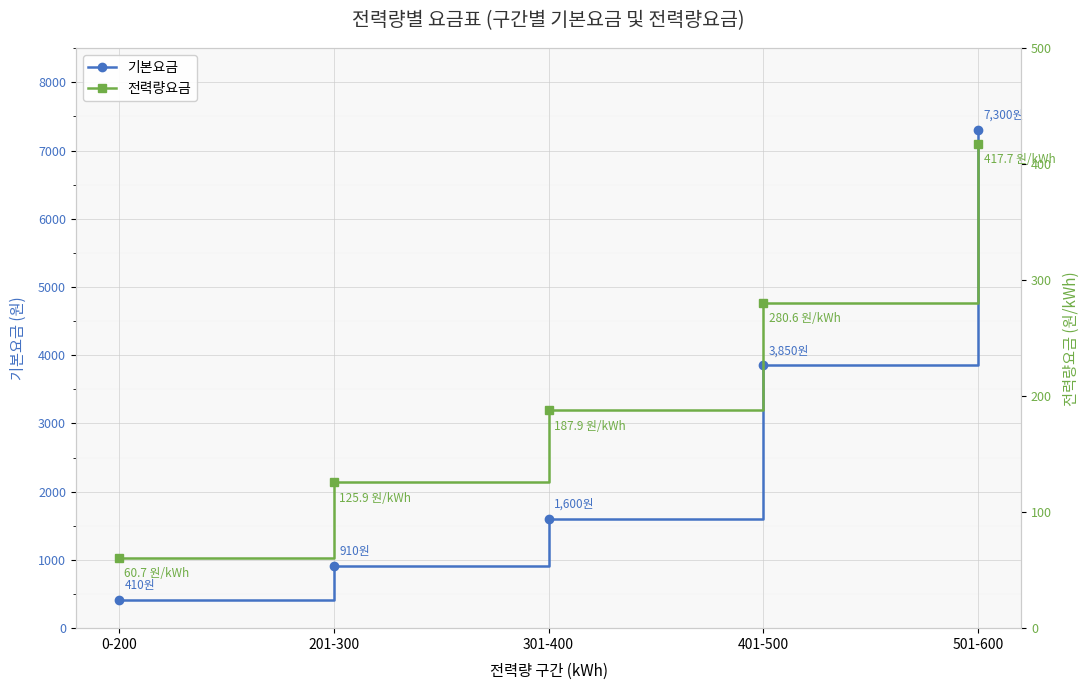

True or false: 전력량요금 has more than 1 points higher than both neighbors.

False